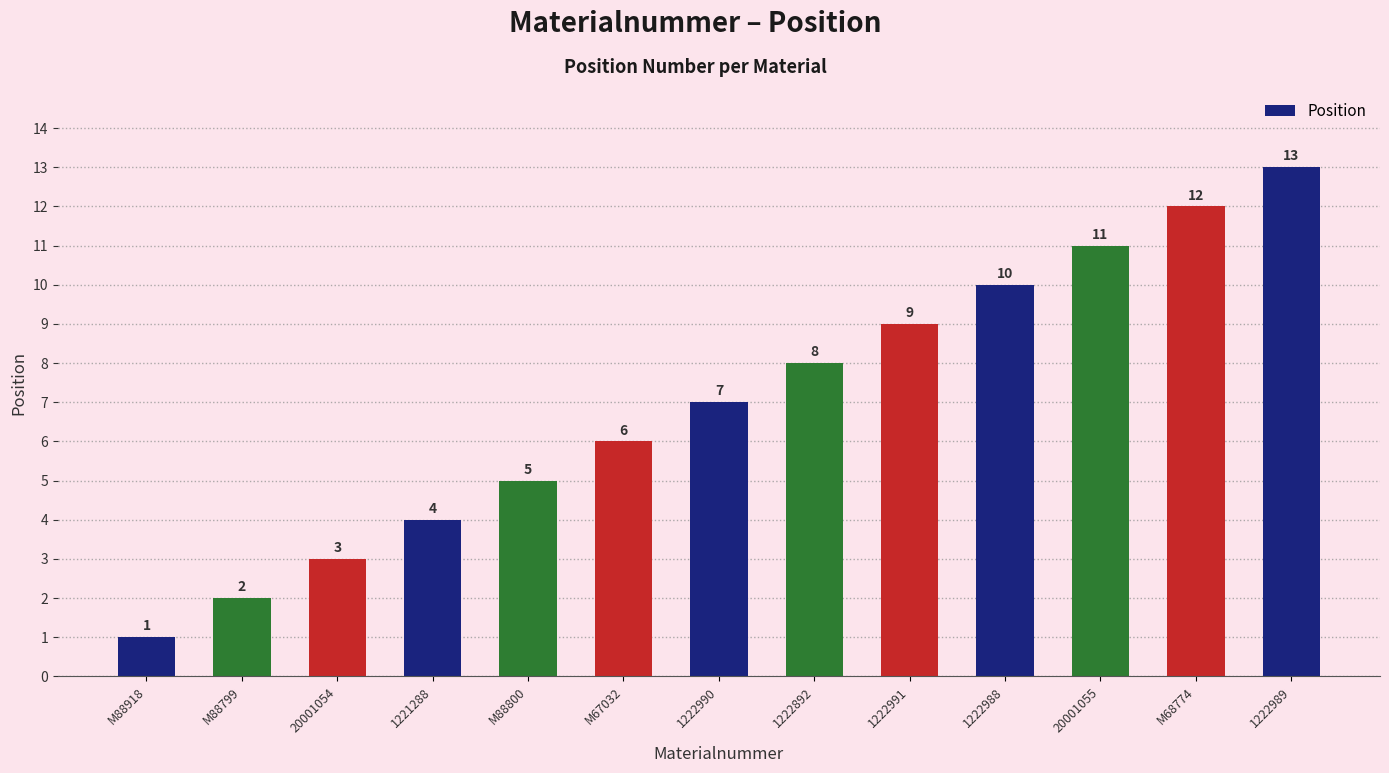

What is the label of the 7th bar from the left?

1222990